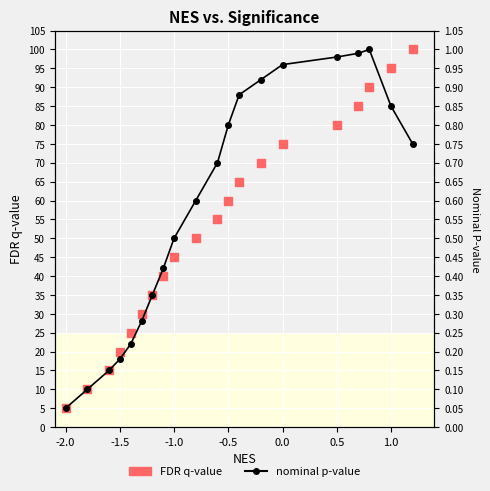

Is the value of nominal p-value at -2.0 greater than the value of FDR q-value at -2.0?

No